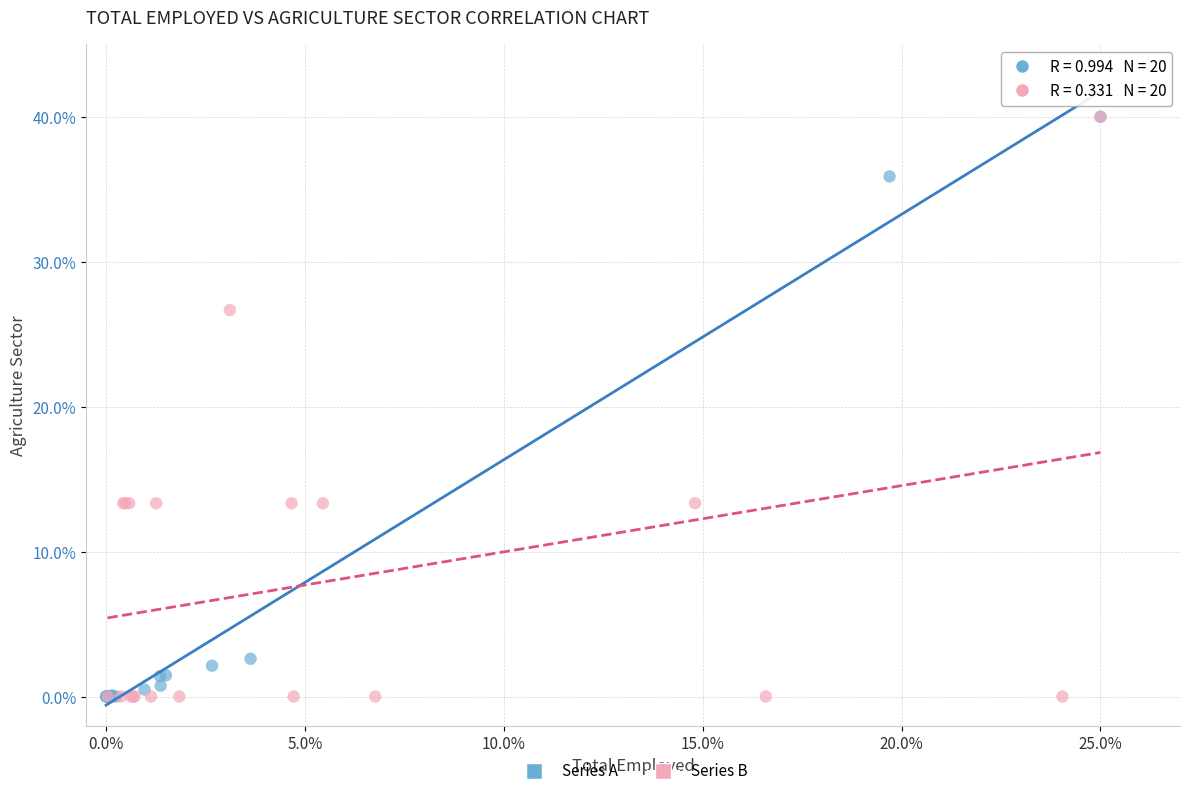

What are all the series names shown in the legend?

Series A, Series B